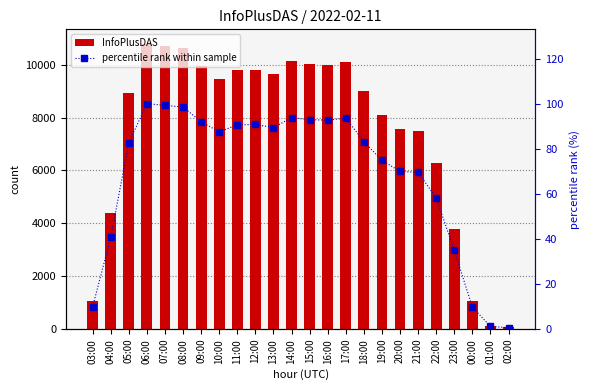

Read the percentile rank within sample value at 18:00.

83.2